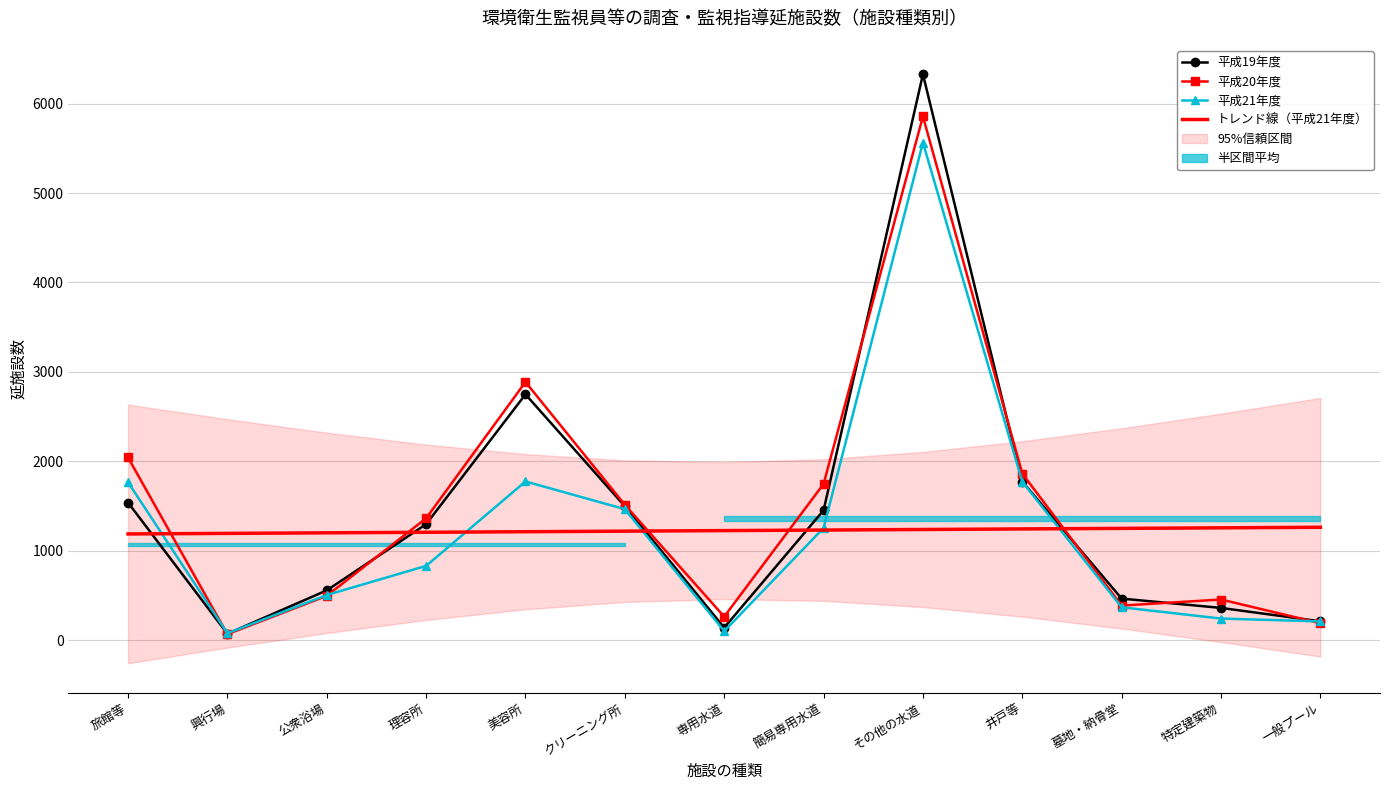

What position from the left is 専用水道?

7